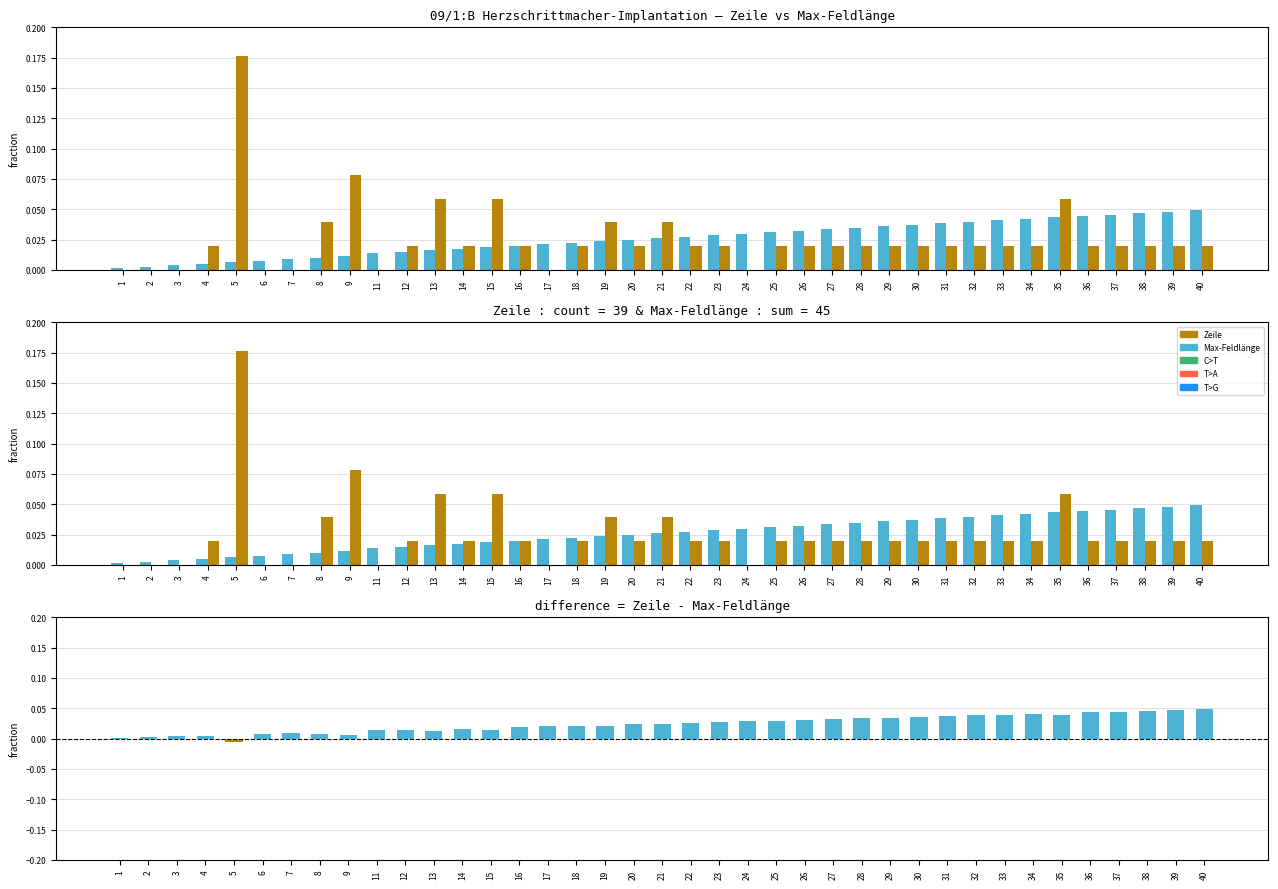

Reading left to right, extract all data points from this chart.

Zeile: 1=0.0	2=0.0	3=0.0	4=0.0	5=0.0	6=0.0	7=0.0	8=0.0	9=0.0	11=0.0	12=0.0	13=0.0	14=0.0	15=0.0	16=0.0	17=0.0	18=0.0	19=0.0	20=0.0	21=0.0	22=0.0	23=0.0	24=0.0	25=0.0	26=0.0	27=0.0	28=0.0	29=0.0	30=0.0	31=0.0	32=0.0	33=0.0	34=0.0	35=0.0	36=0.0	37=0.0	38=0.0	39=0.0	40=0.0
Max-Feldlänge: 1=0.0	2=0.0	3=0.0	4=0.0	5=0.2	6=0.0	7=0.0	8=0.0	9=0.1	11=0.0	12=0.0	13=0.1	14=0.0	15=0.1	16=0.0	17=0.0	18=0.0	19=0.0	20=0.0	21=0.0	22=0.0	23=0.0	24=0.0	25=0.0	26=0.0	27=0.0	28=0.0	29=0.0	30=0.0	31=0.0	32=0.0	33=0.0	34=0.0	35=0.1	36=0.0	37=0.0	38=0.0	39=0.0	40=0.0
difference (Zeile − Max-Feldlänge): 1=0.0	2=0.0	3=0.0	4=0.0	5=-0.0	6=0.0	7=0.0	8=0.0	9=0.0	11=0.0	12=0.0	13=0.0	14=0.0	15=0.0	16=0.0	17=0.0	18=0.0	19=0.0	20=0.0	21=0.0	22=0.0	23=0.0	24=0.0	25=0.0	26=0.0	27=0.0	28=0.0	29=0.0	30=0.0	31=0.0	32=0.0	33=0.0	34=0.0	35=0.0	36=0.0	37=0.0	38=0.0	39=0.0	40=0.0